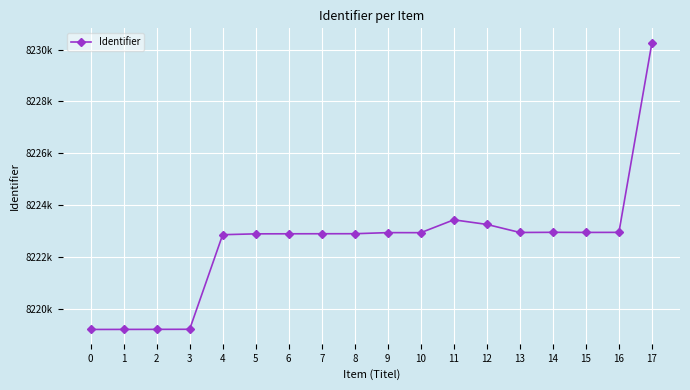

What is the value of the 10th point from the left?

8222940